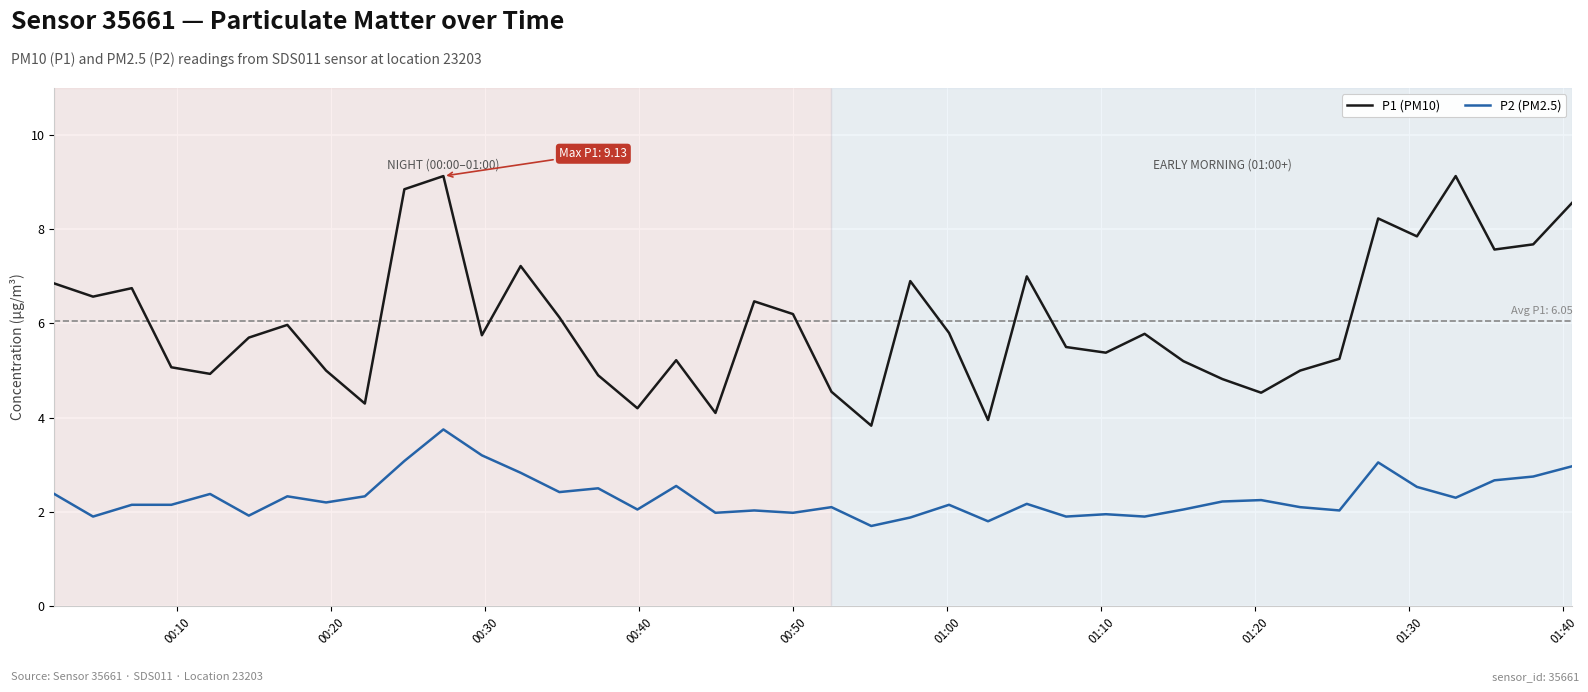

What is the greatest value displayed?

9.1